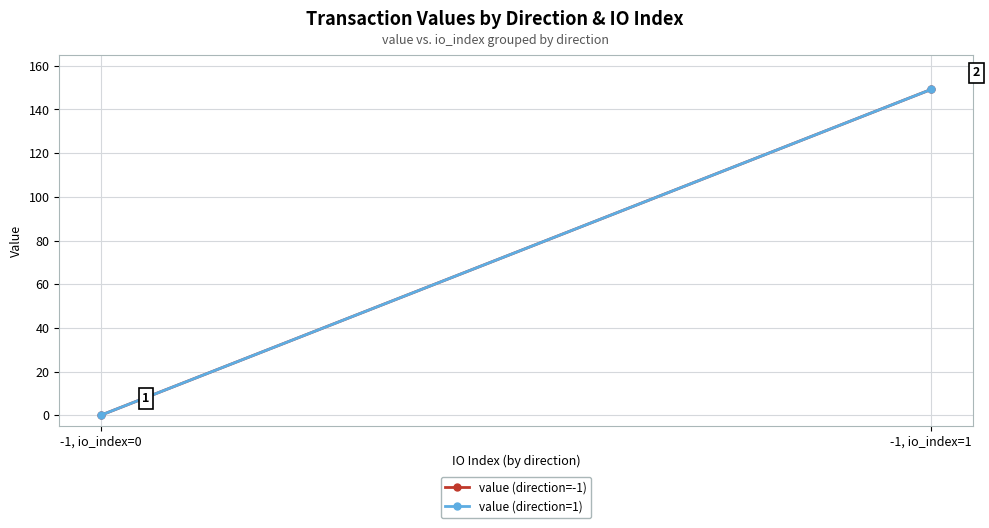

Which category has the lowest value across all series?

-1, io_index=0